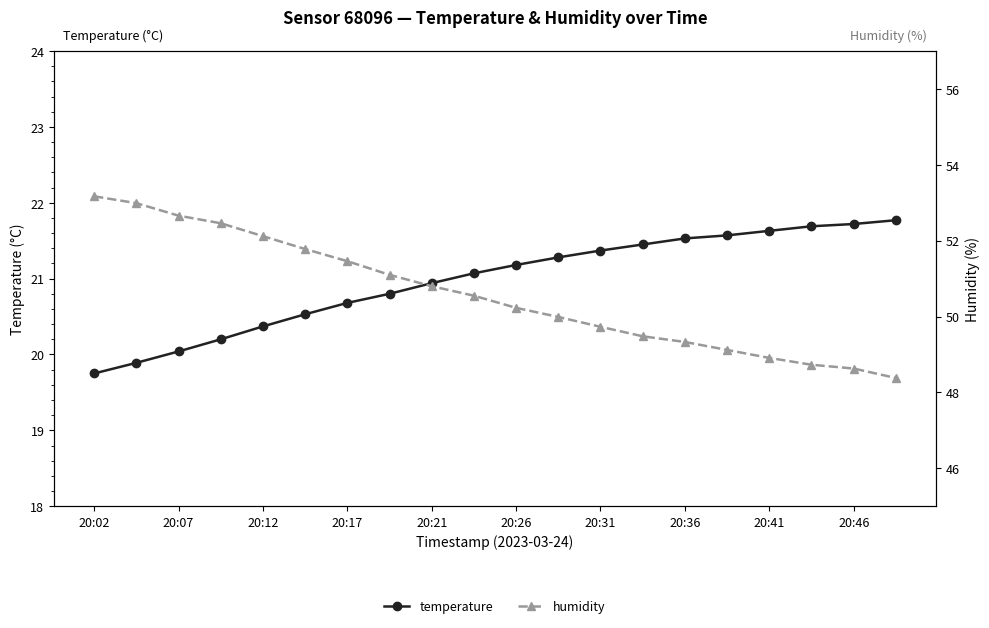

True or false: humidity and temperature cross at least once.

False